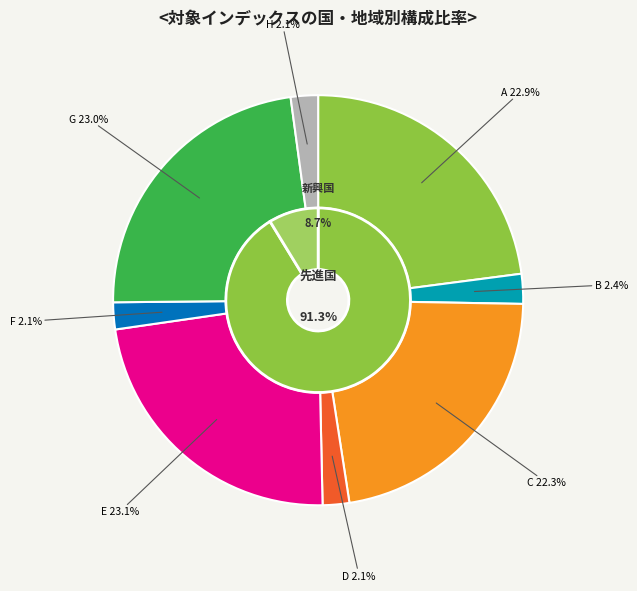

To the nearest percent, what percentage of the pie is G?

23%